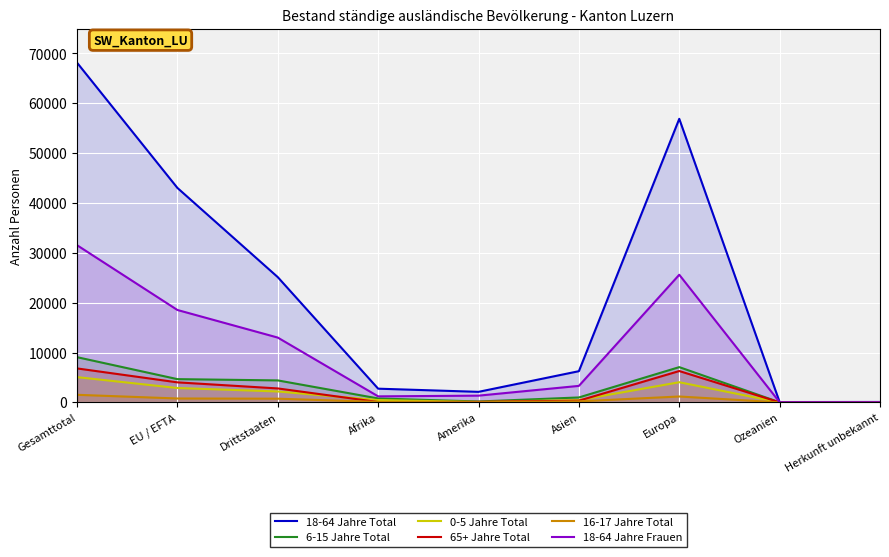

What are all the series names shown in the legend?

18-64 Jahre Total, 6-15 Jahre Total, 0-5 Jahre Total, 65+ Jahre Total, 16-17 Jahre Total, 18-64 Jahre Frauen